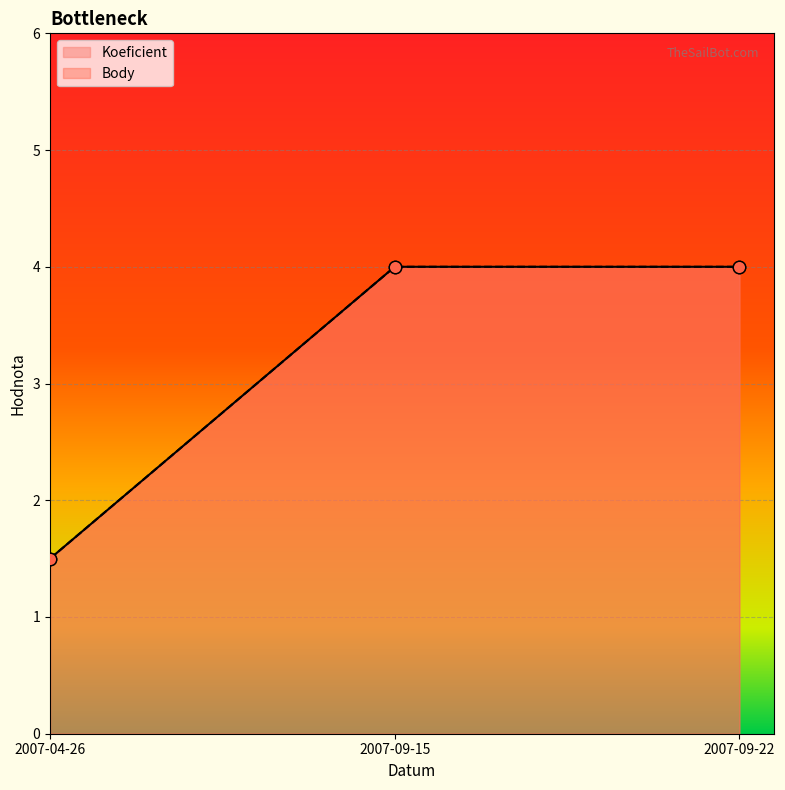

Which series contains the lowest Y value?

Koeficient